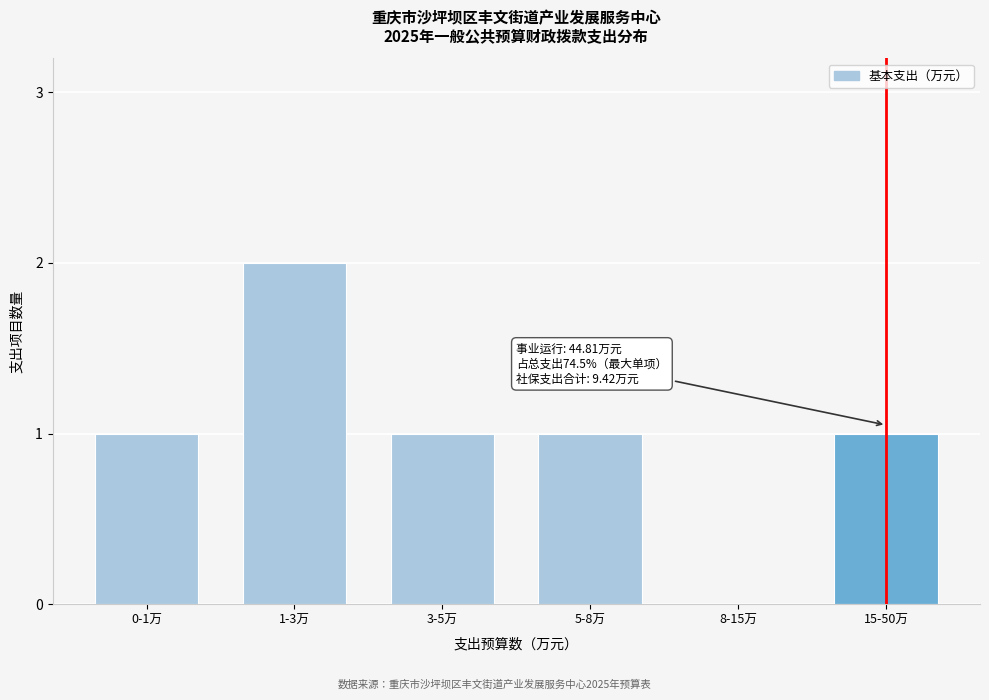

Reading left to right, extract all data points from this chart.

0-1万=1	1-3万=2	3-5万=1	5-8万=1	8-15万=0	15-50万=1